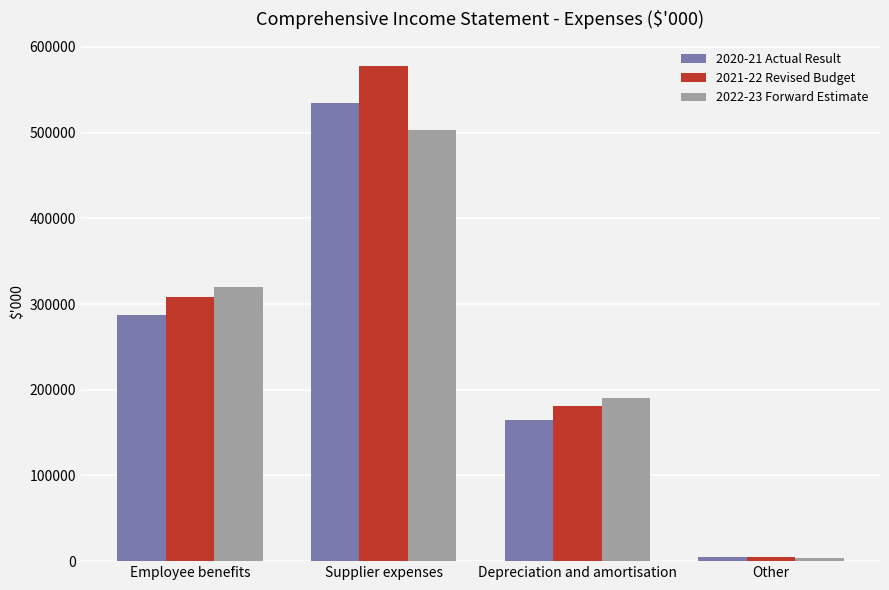

What is the average value of the 2022-23 Forward Estimate series?

254466